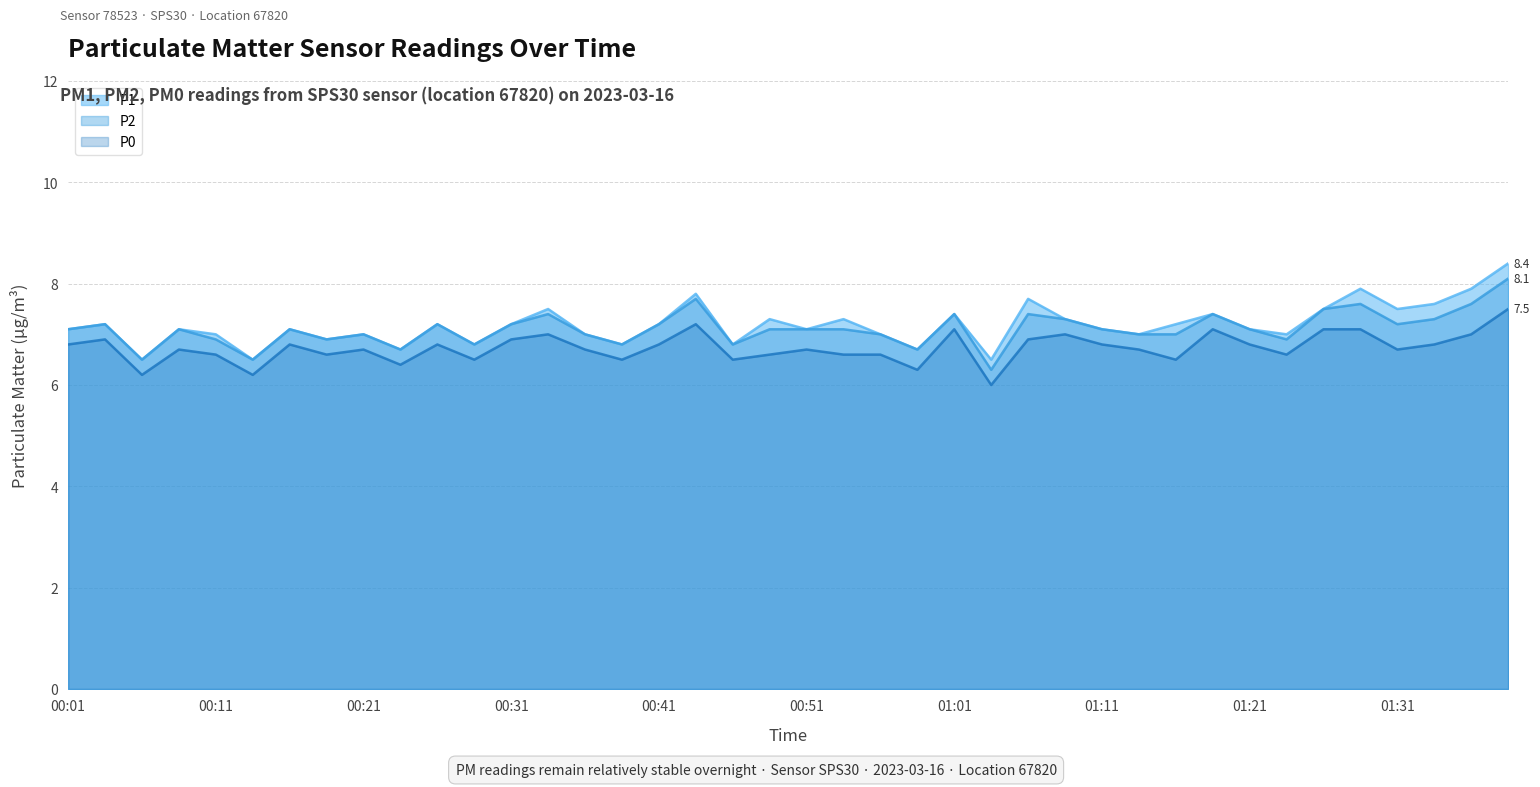

At which category is the sum across all series the highest?

01:39